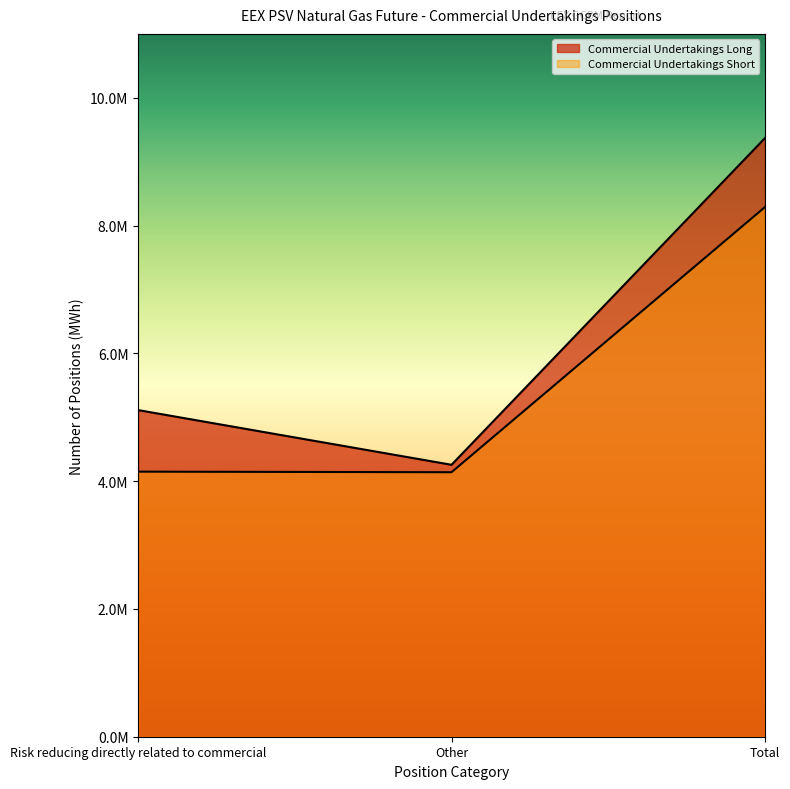

What is the spread (max minus min) of values at Total?

1079496